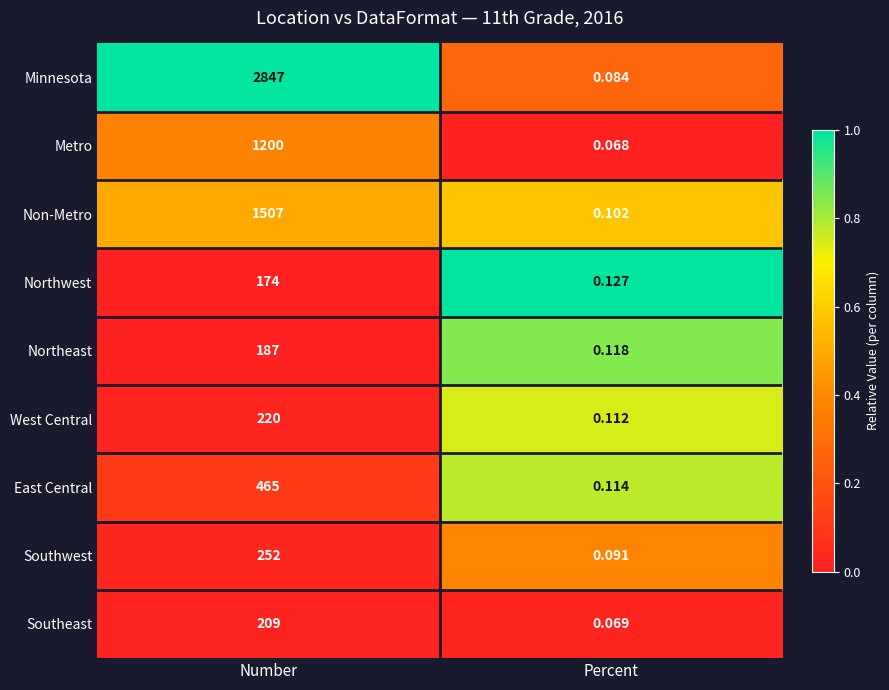

At which category is the sum across all series the highest?

Number